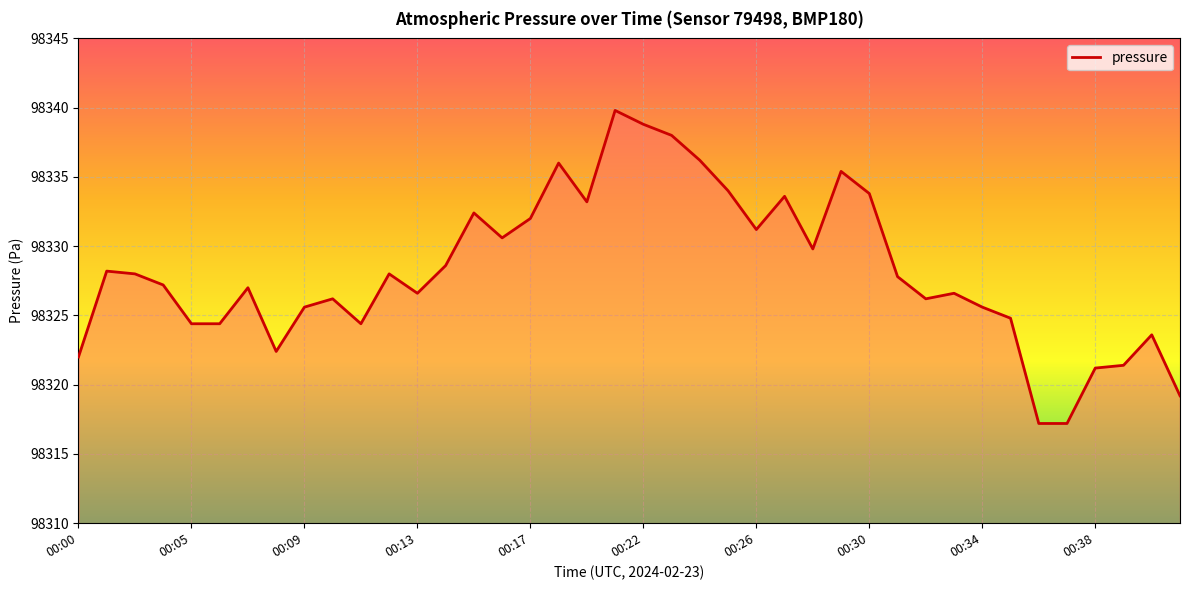

What is the minimum value shown in the chart?

98317.2